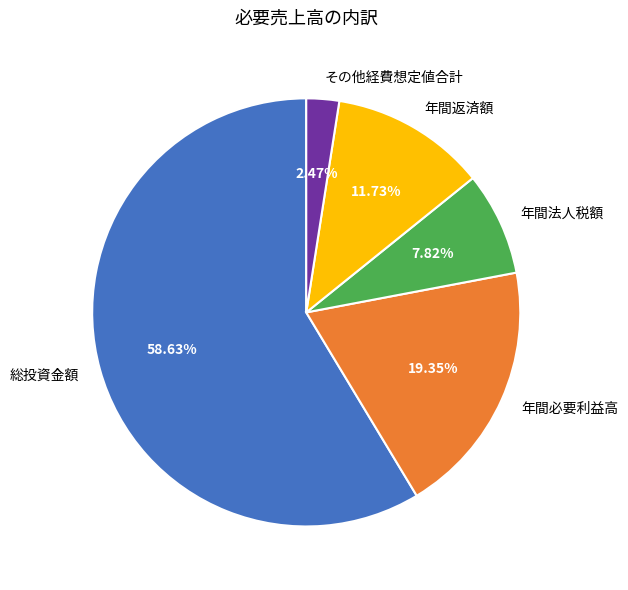

Count the number of slices in the pie.

5